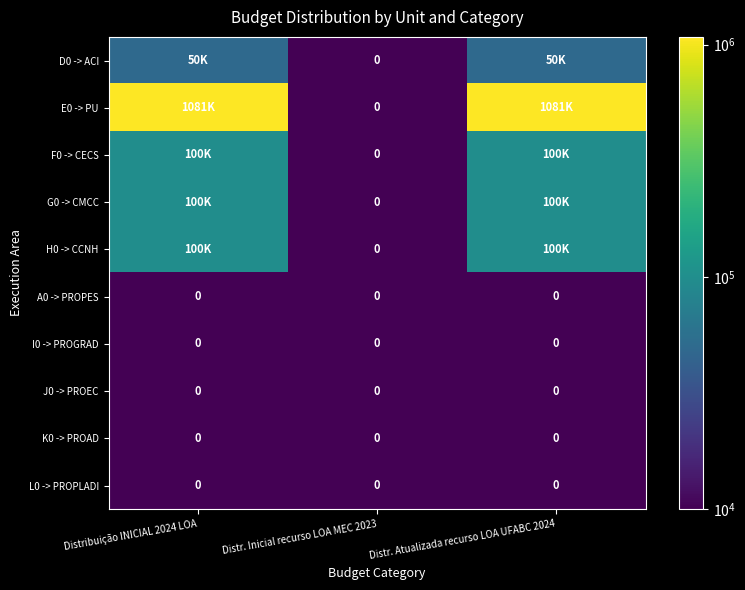

What is the total value across all series at Distribuição INICIAL 2024 LOA?

1431000.5